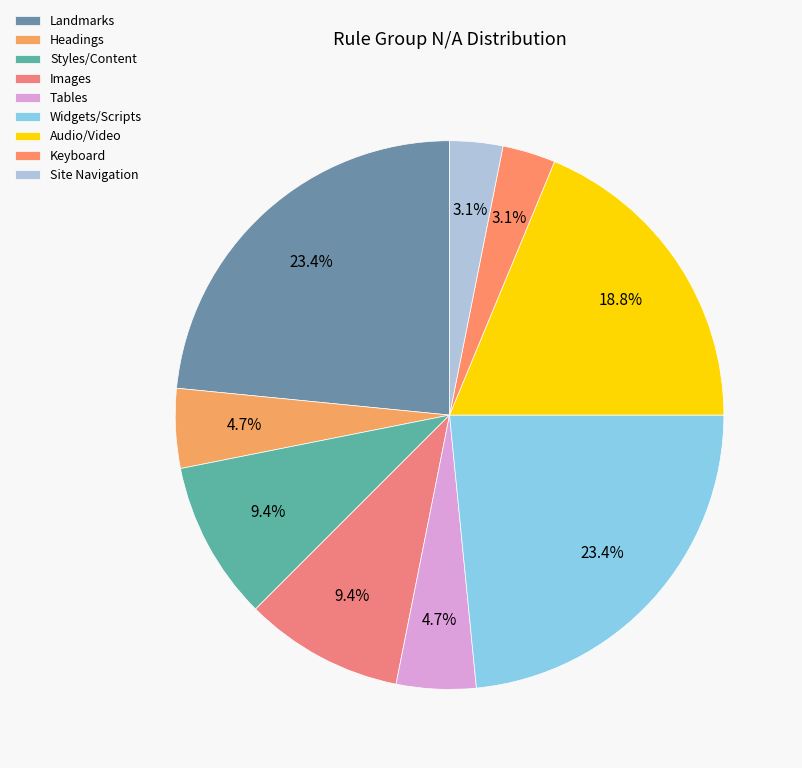

Count the number of slices in the pie.

9